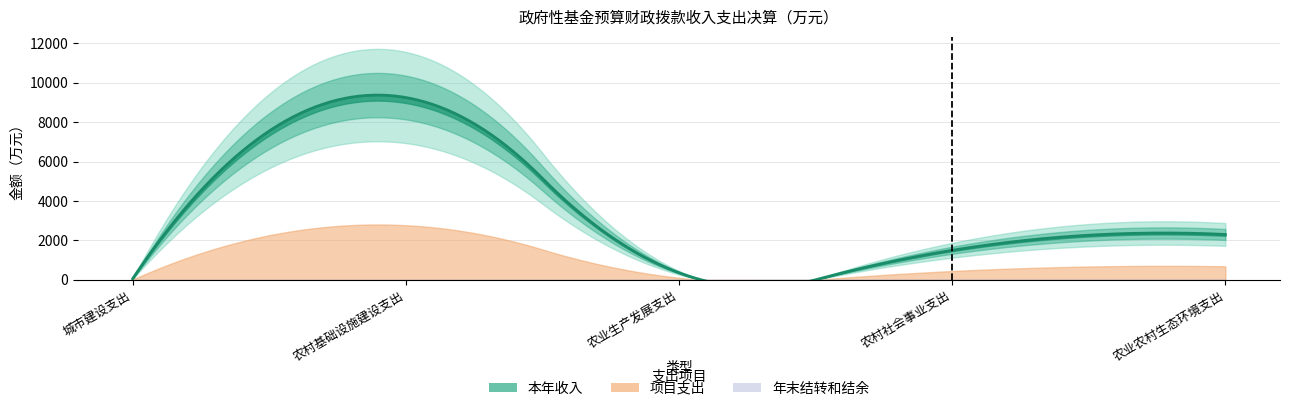

True or false: 本年收入 and 本年支出 cross at least once.

False